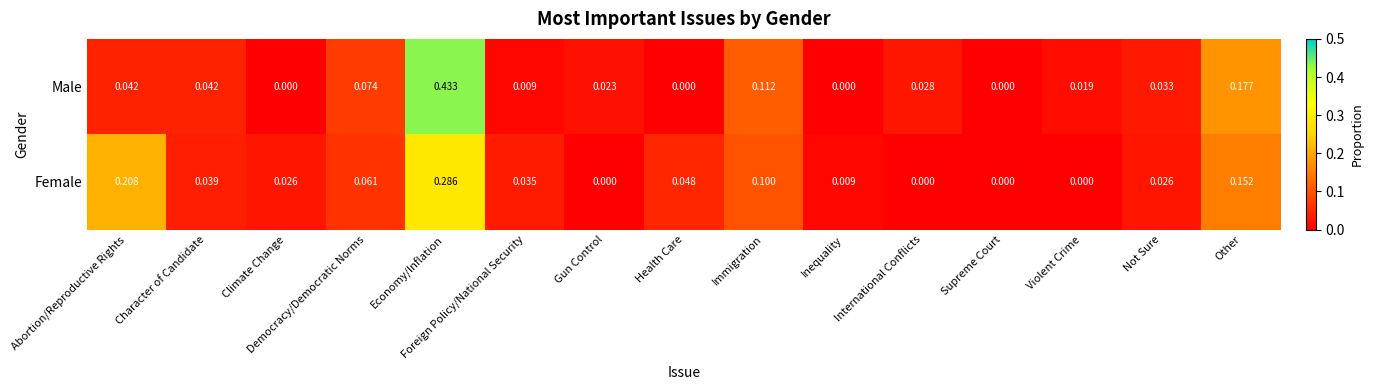

Rank the series by their maximum value, from highest to lowest.

Male, Female